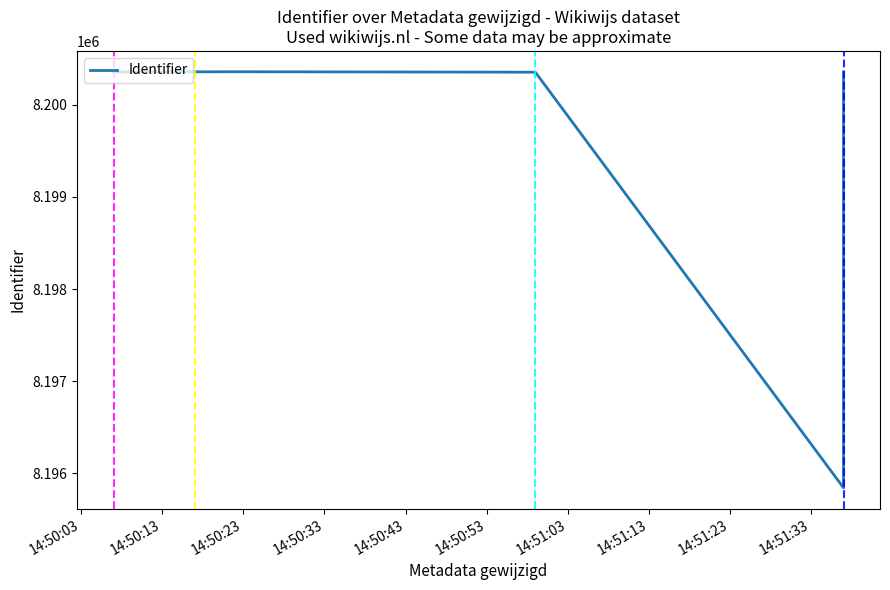

How many lines are shown in the chart?

1